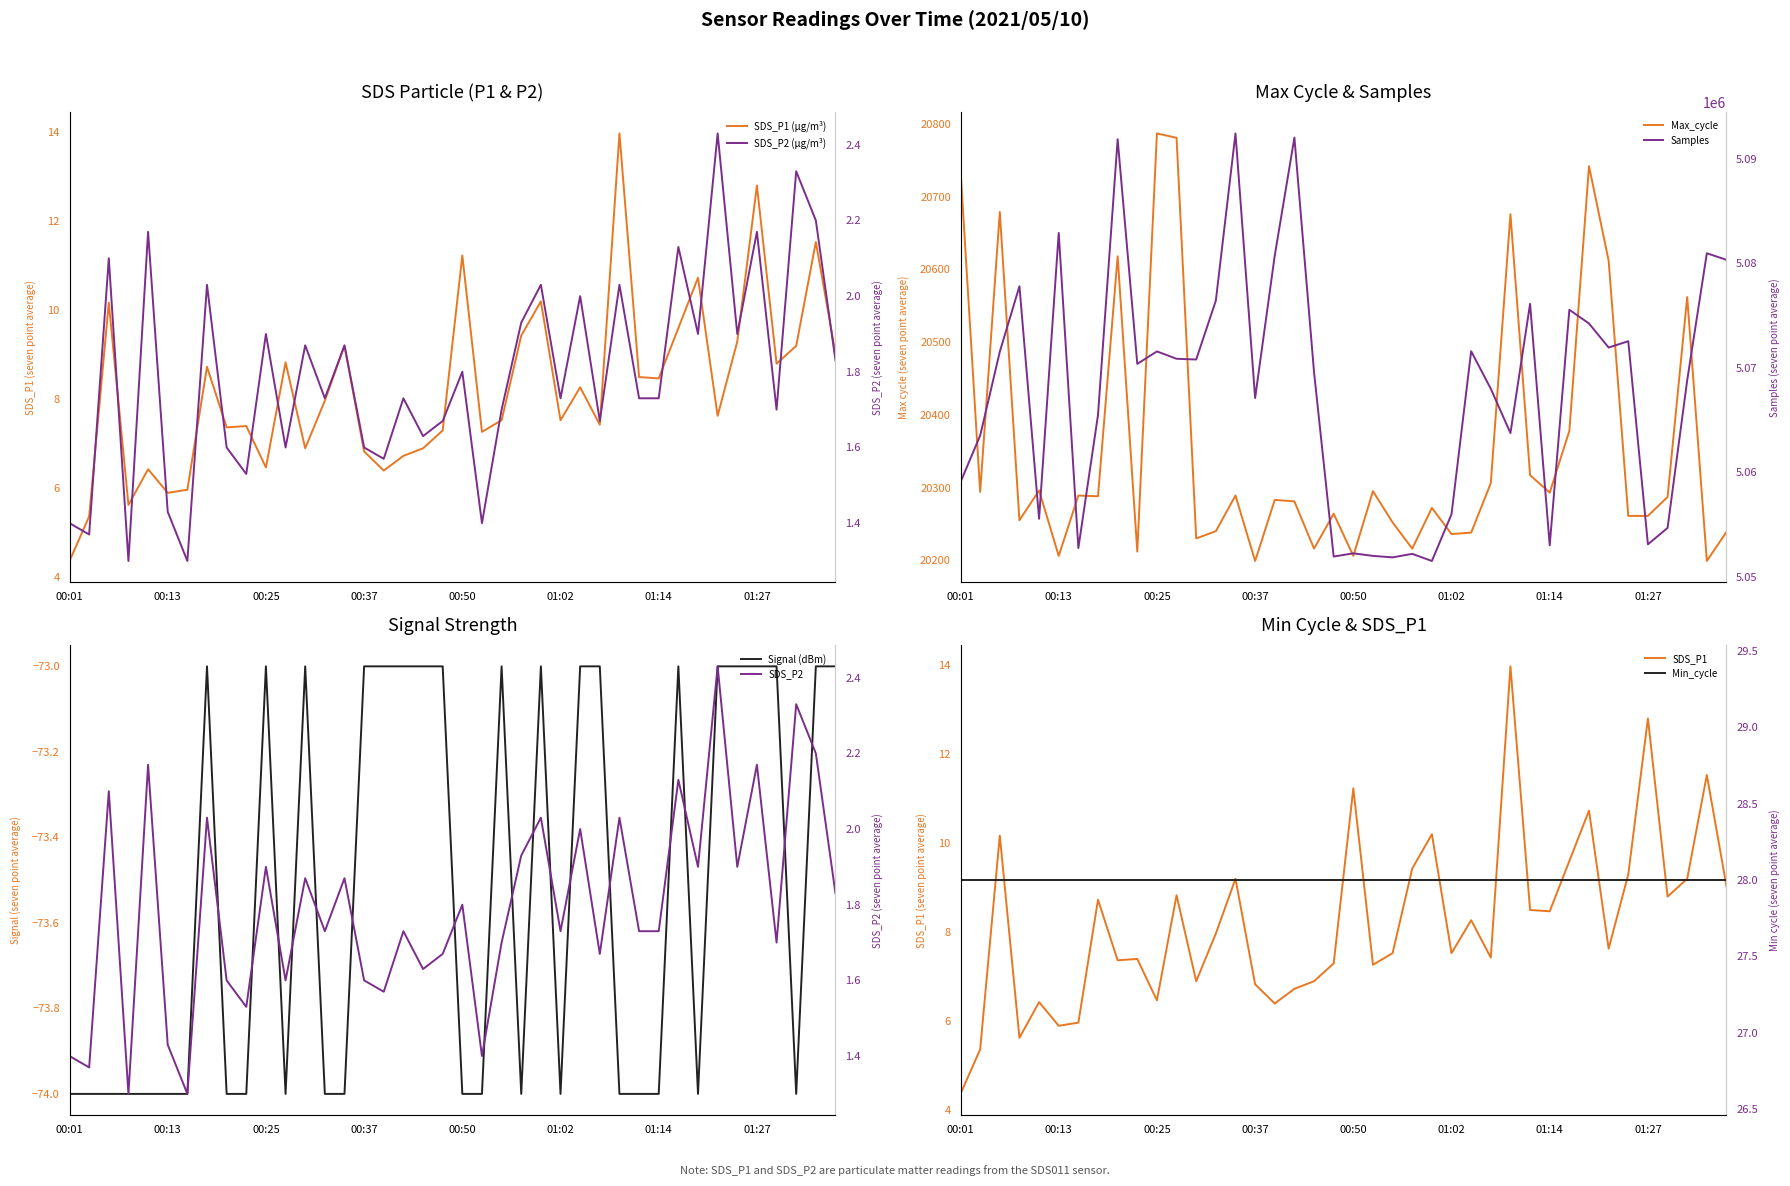

Which series has the largest range (max minus min)?

Samples